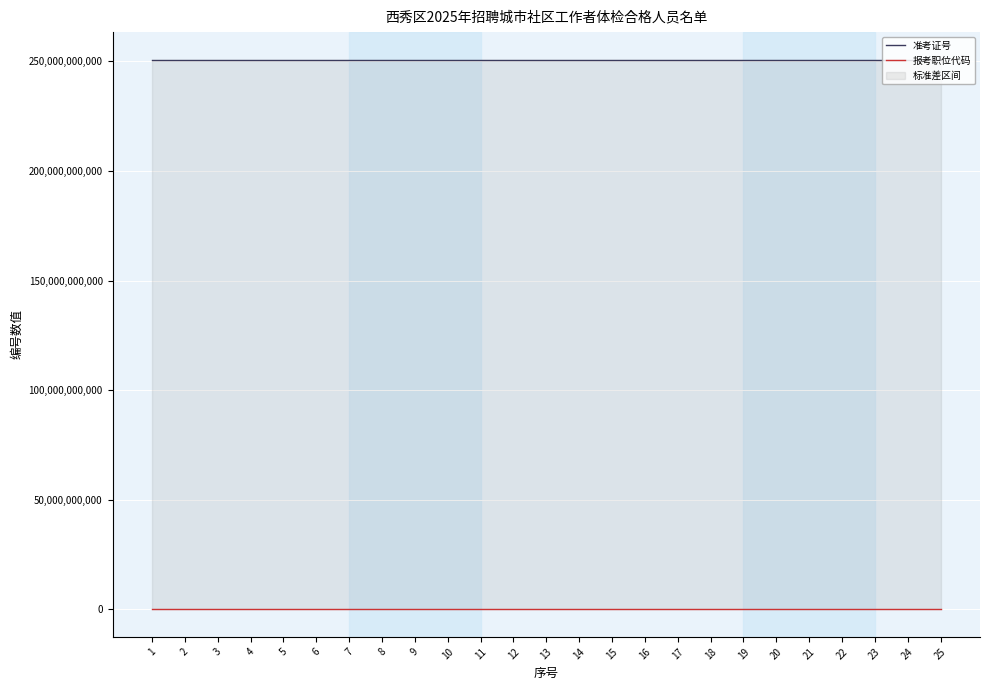

List the series in order of their peak value, highest first.

准考证号, 报考职位代码